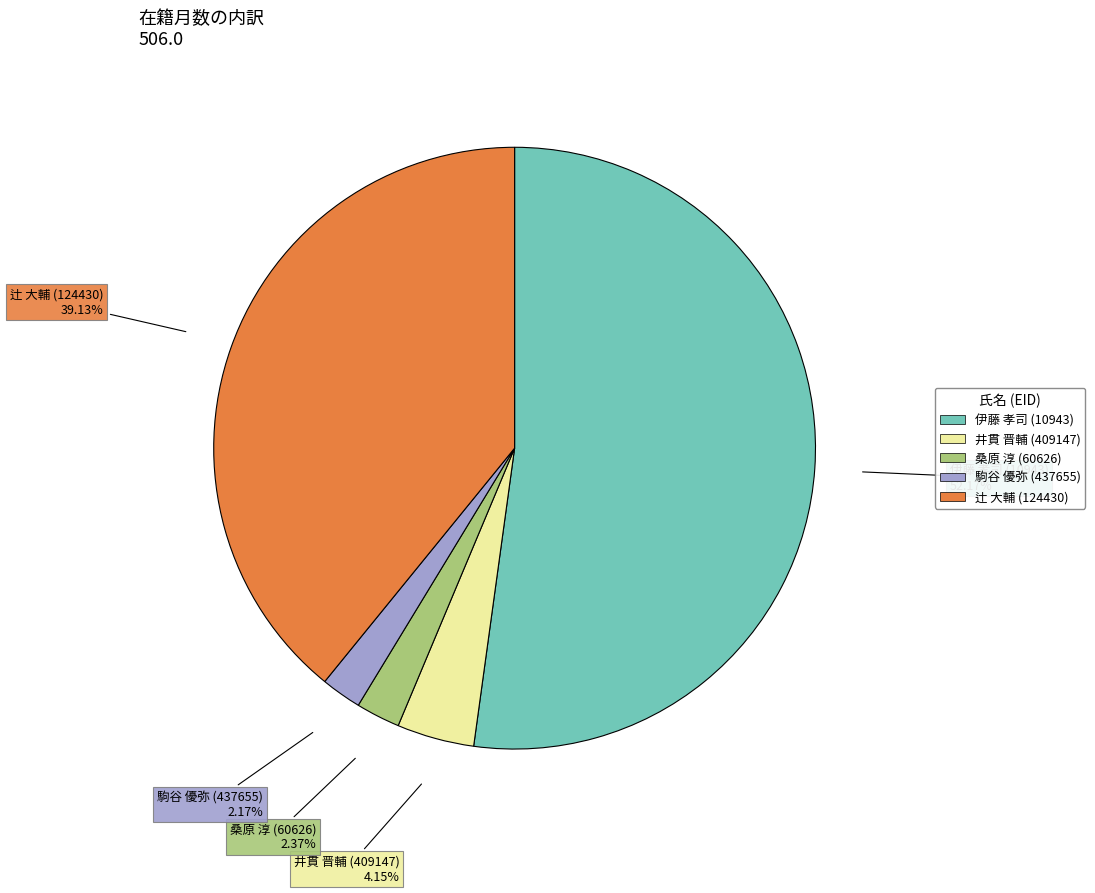

Which has a higher value, 駒谷 優弥 (437655) or 辻 大輔 (124430)?

辻 大輔 (124430)